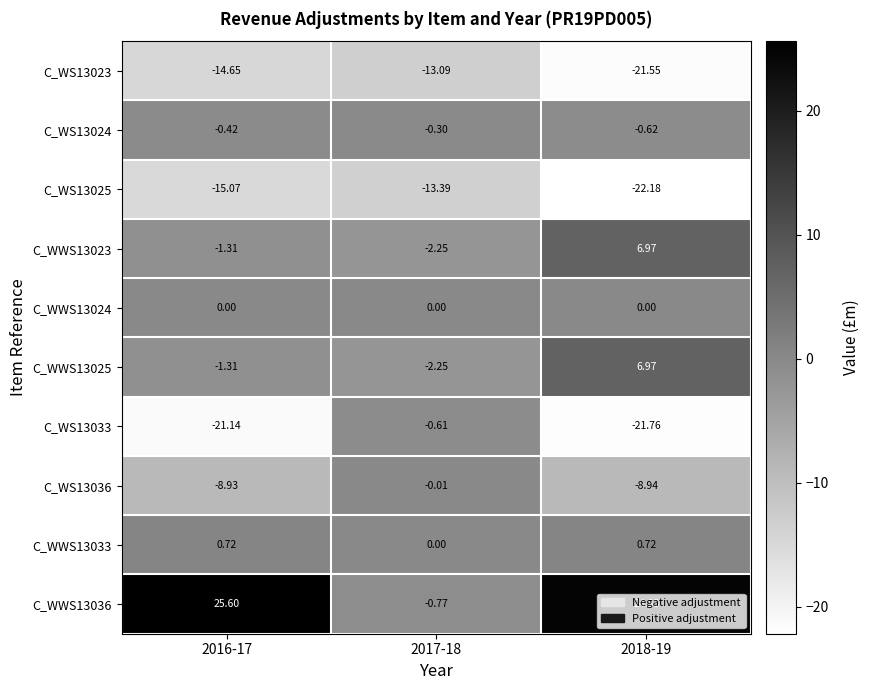

How many categories are shown in the chart?

3